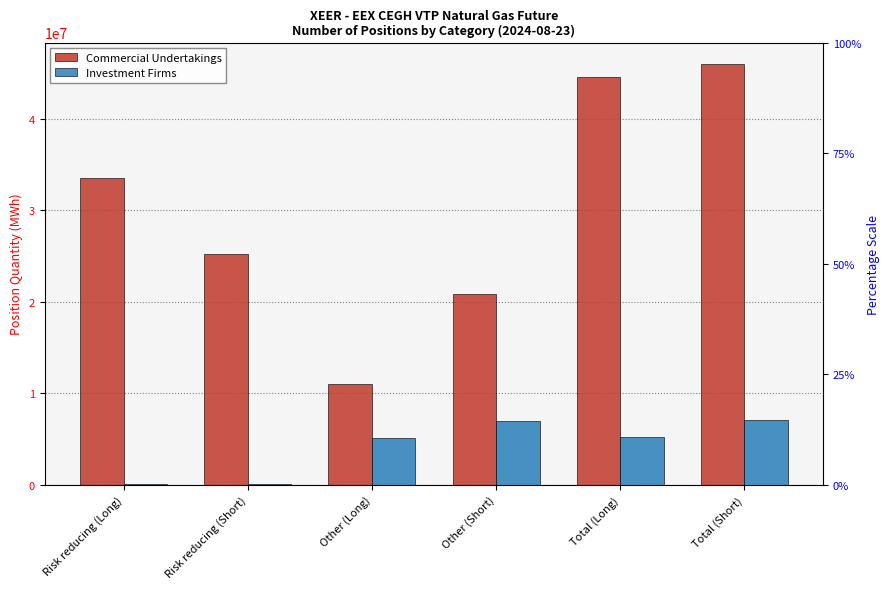

What is the value of the Investment Firms bar at the 3rd from the left?

5142634